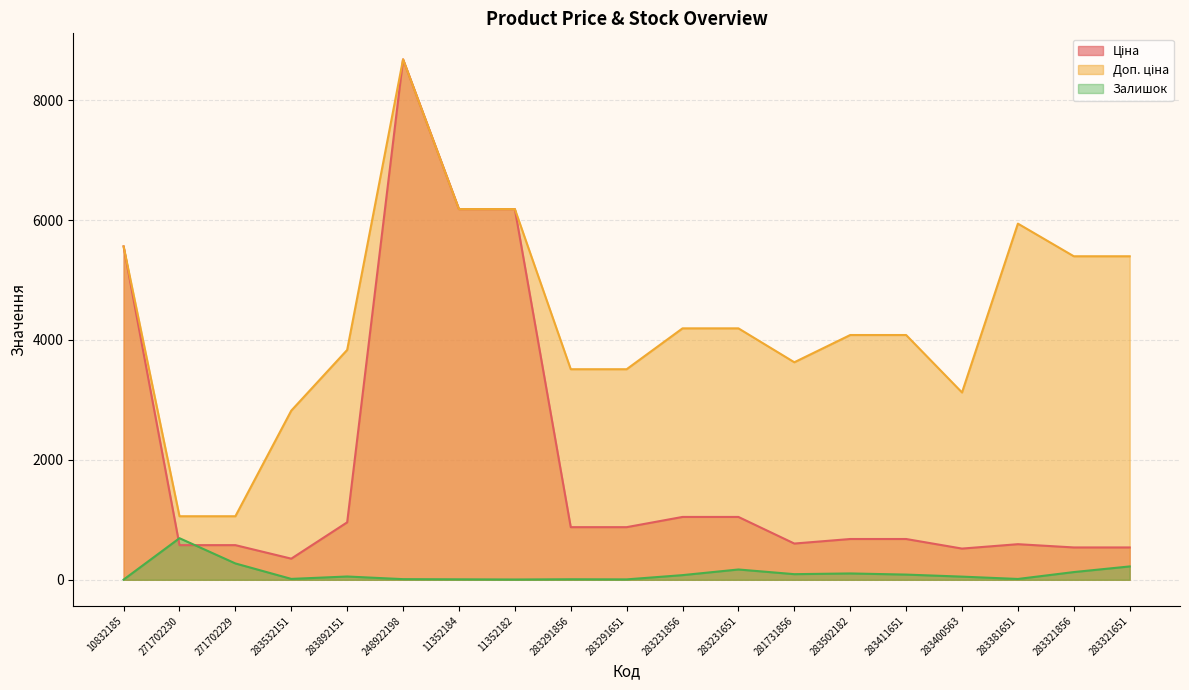

Which series has the largest total across all categories?

Доп. ціна